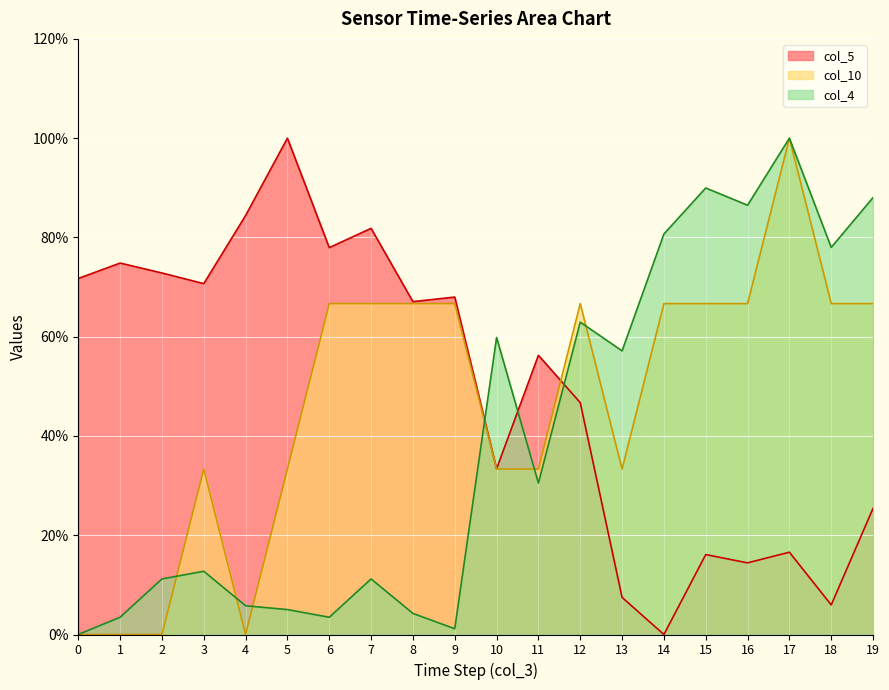

What is the value of the col_10 point at the 9th from the left?

66.7